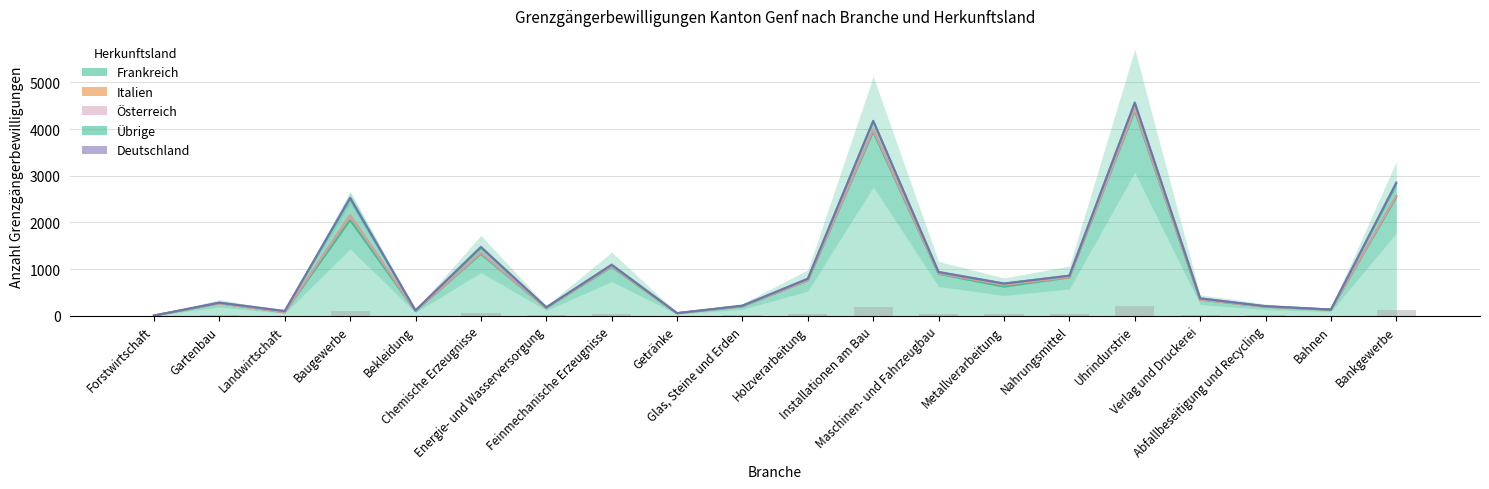

Rank the series at Landwirtschaft from highest to lowest value.

Frankreich, Übrige, Italien, Deutschland, Österreich